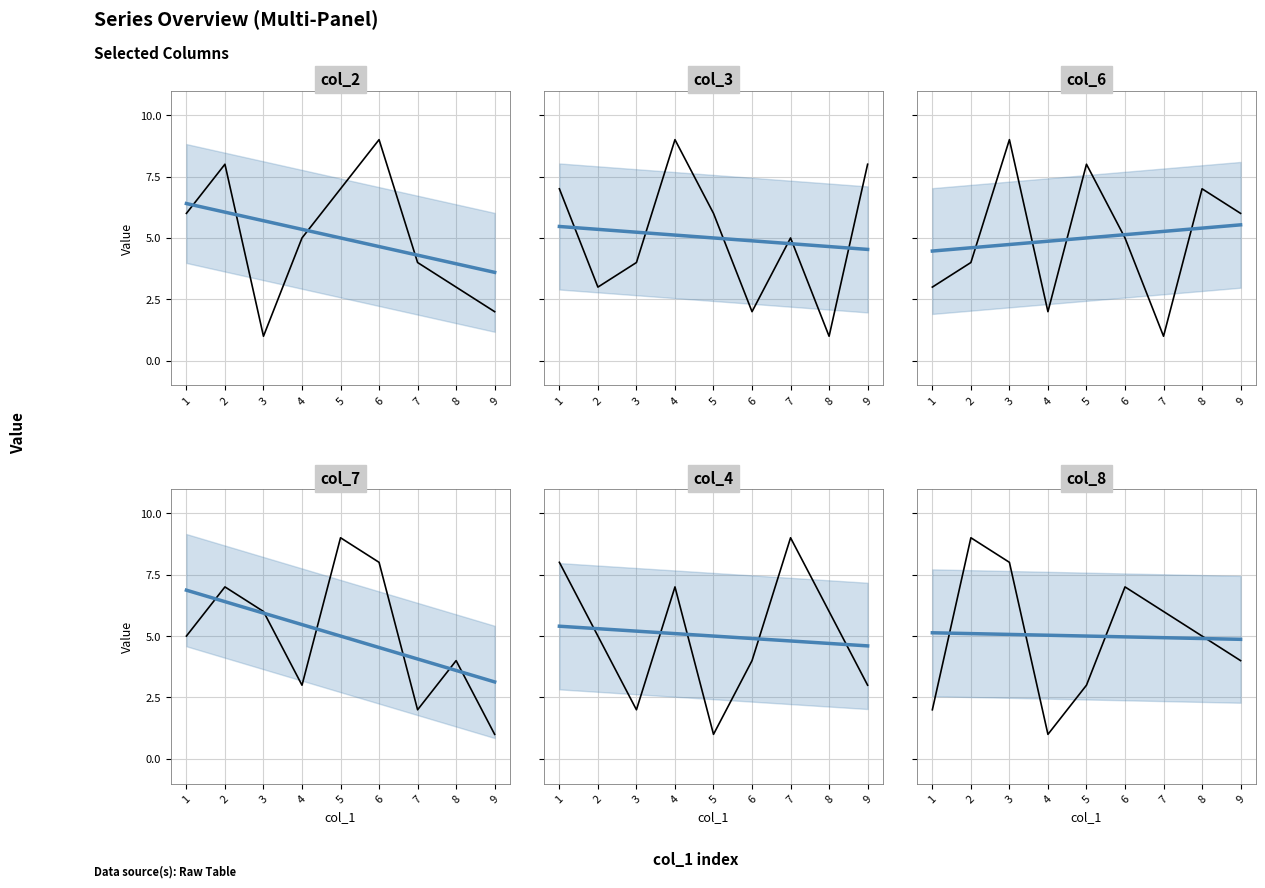

Rank the series at 3 from highest to lowest value.

col_6, col_8, col_7, col_3, col_4, col_2